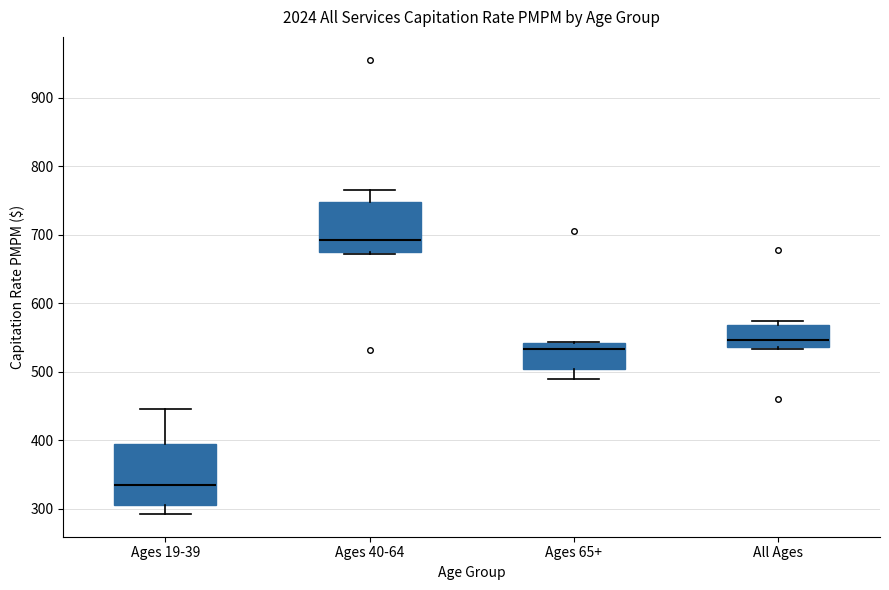

Which box's median line is the highest?

Ages 40-64